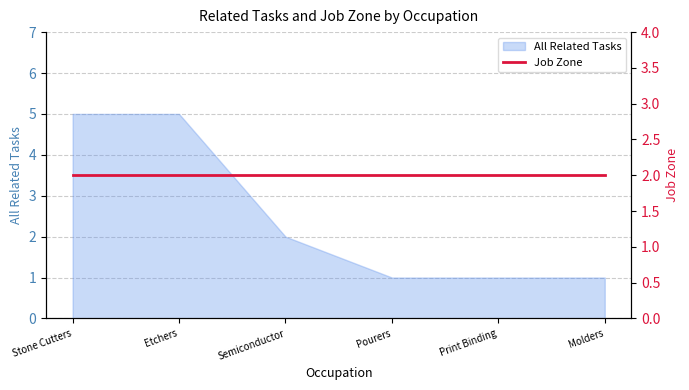

Reading left to right, transcribe all the data shown in this chart.

5	5	2	1	1	1